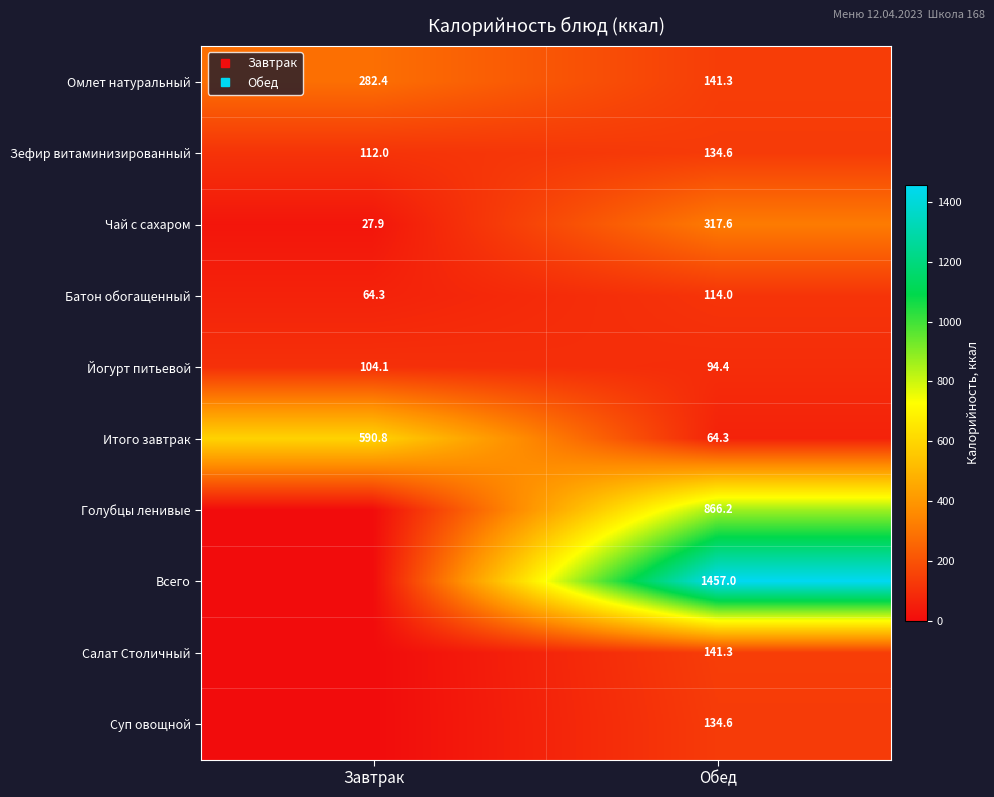

What is the greatest value displayed?

1457.0